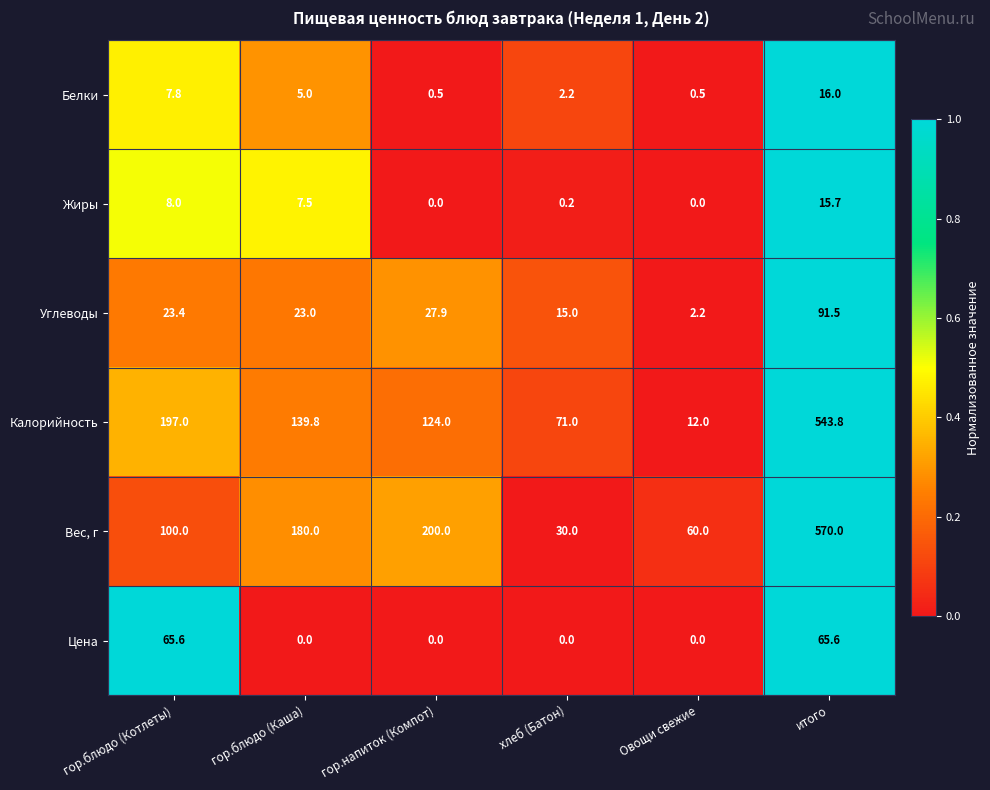

Rank the series by their maximum value, from highest to lowest.

Вес, г, Калорийность, Углеводы, Цена, Белки, Жиры